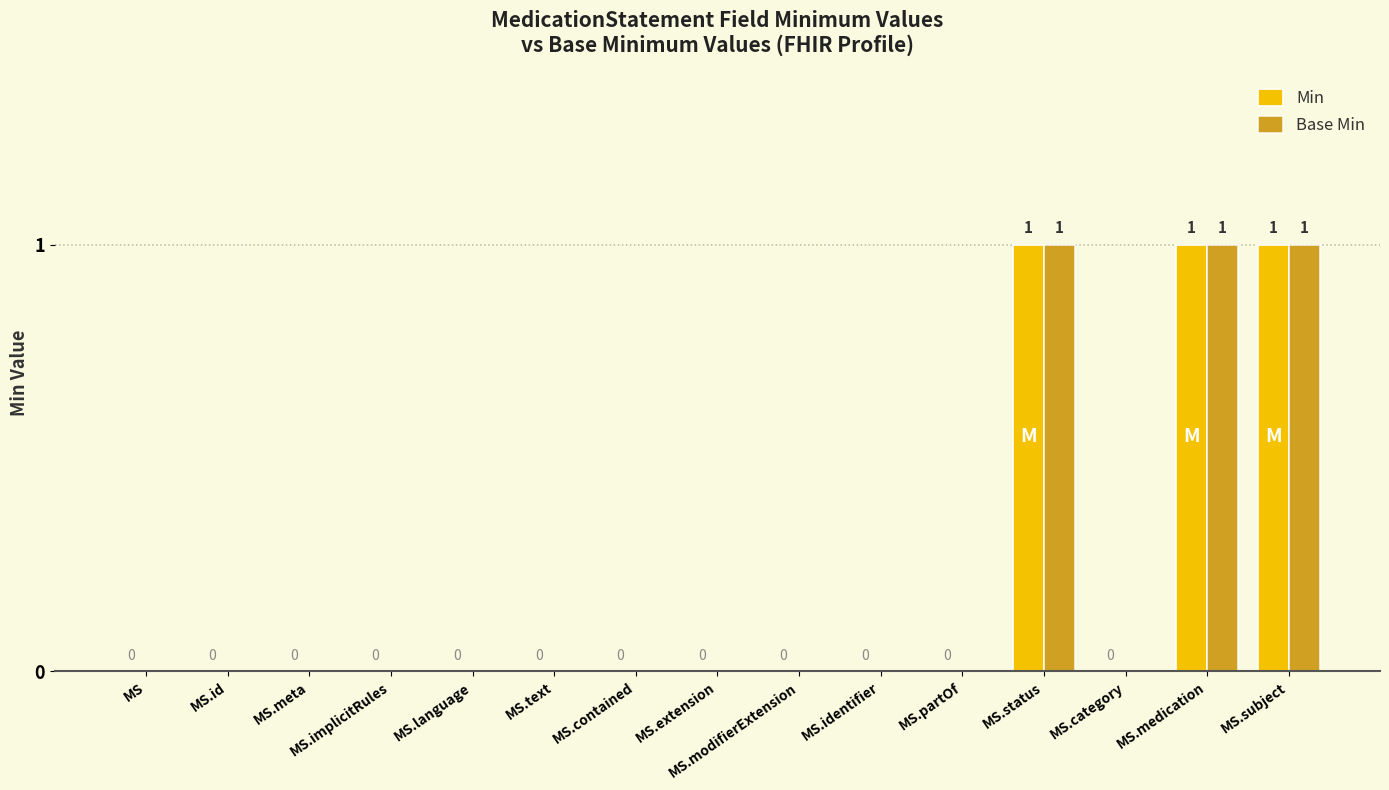

How many Min values are between 0 and 1?

15